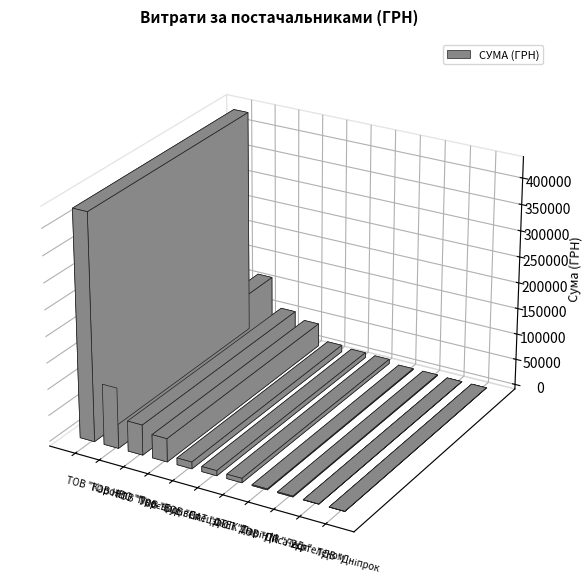

Is it true that the value at ФОП "Ларін М.І." is 8367.2?

True